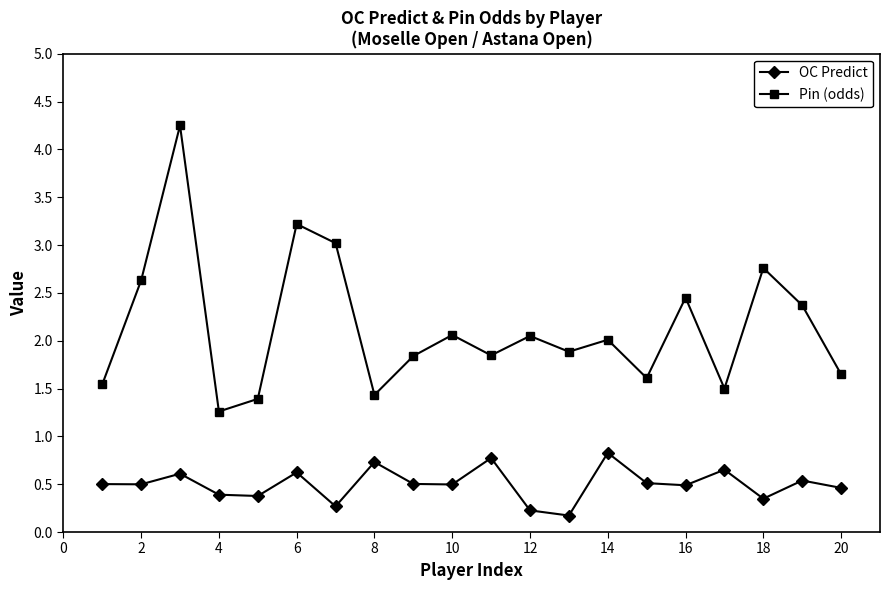

What is the value of the Pin (odds) point at the 20th from the left?

1.6